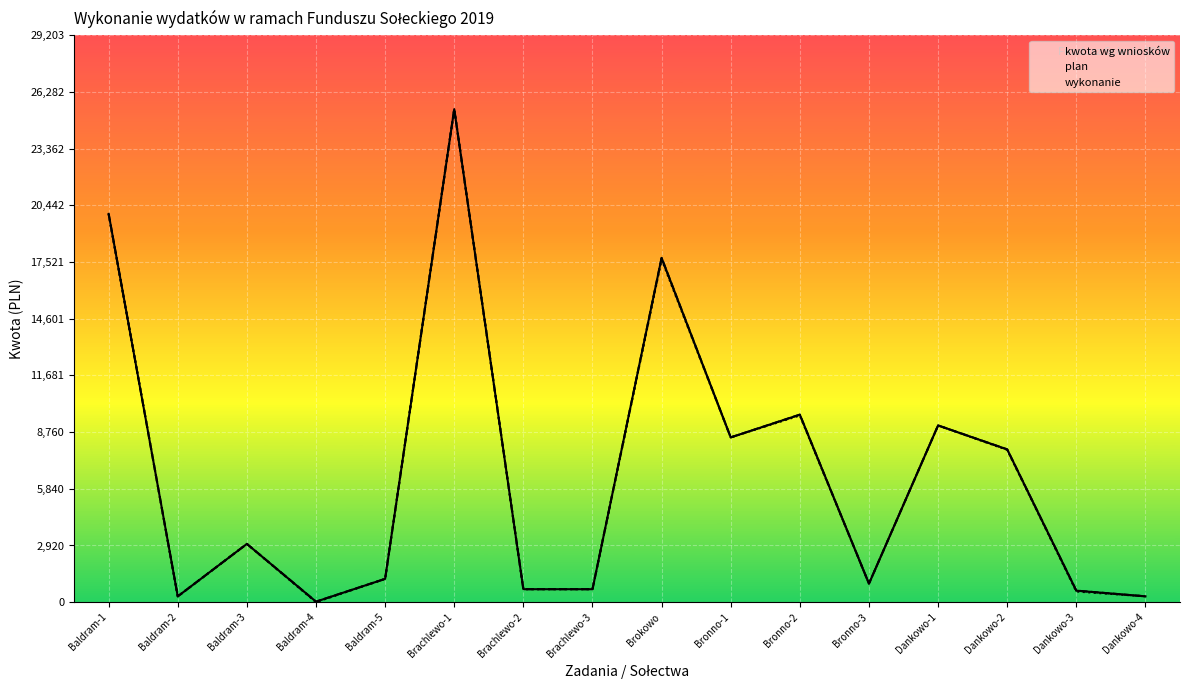

Does the chart display data point markers on the line(s)?

No